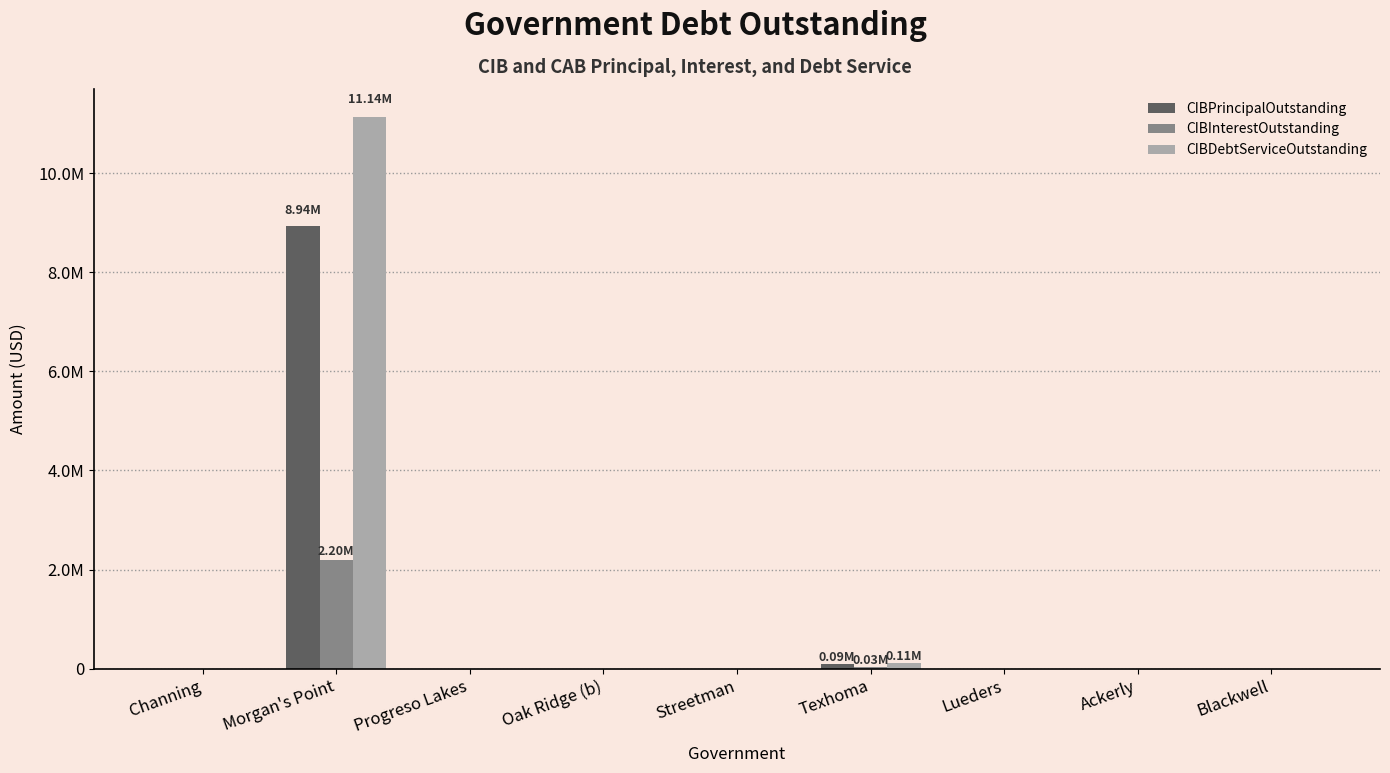

What is the sum of all CIBDebtServiceOutstanding values?

11252262.5